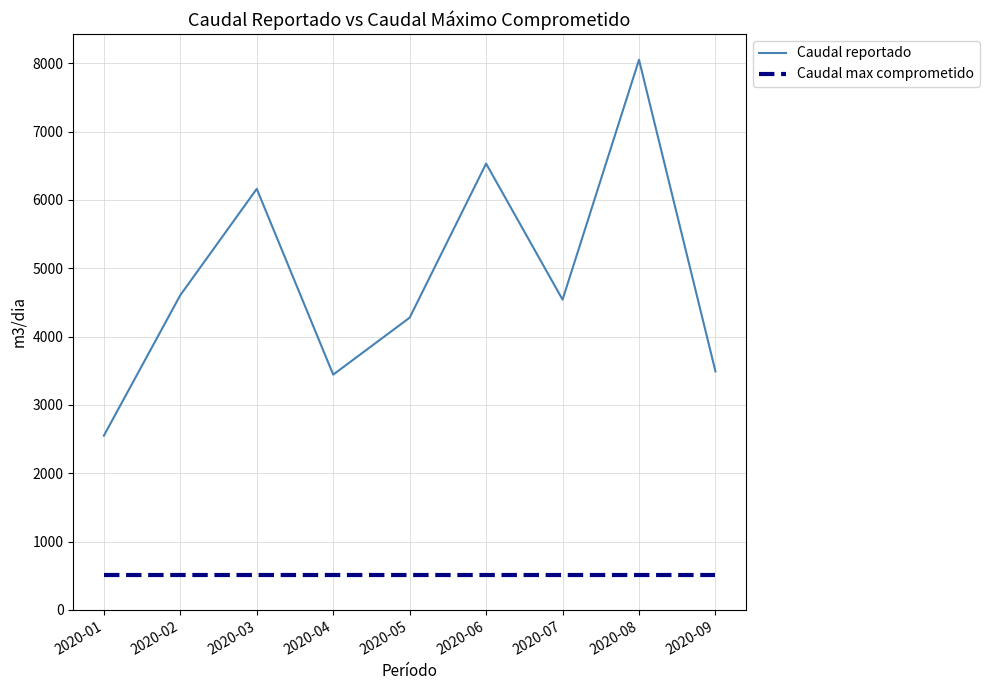

Is the value of Caudal reportado at 2020-02 greater than the value of Caudal max comprometido at 2020-04?

Yes